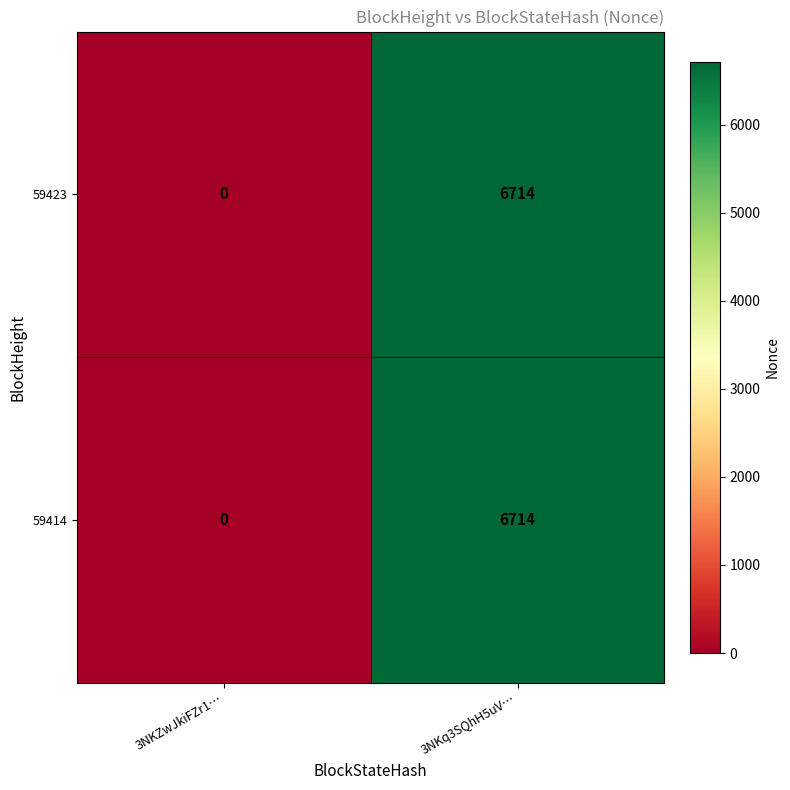

At which label is 59423 closest to 3357?

3NKZwJkiFZr1…